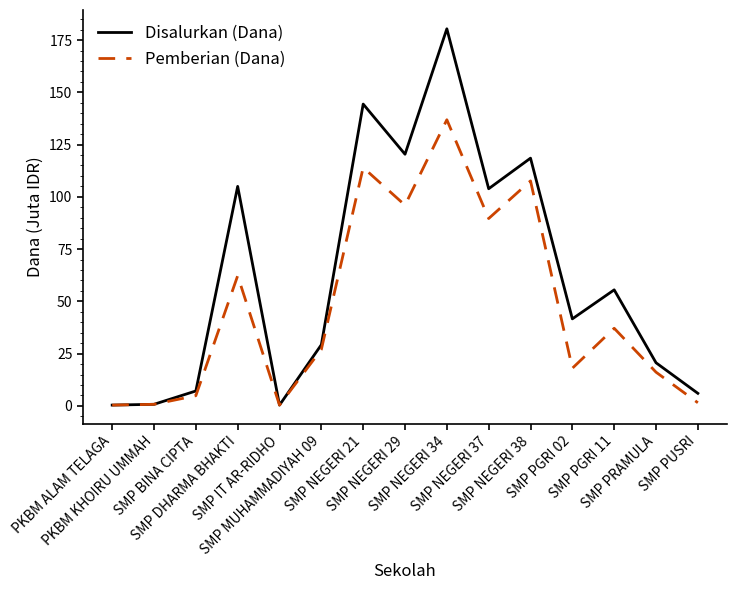

At which category is the sum across all series the highest?

SMP NEGERI 34